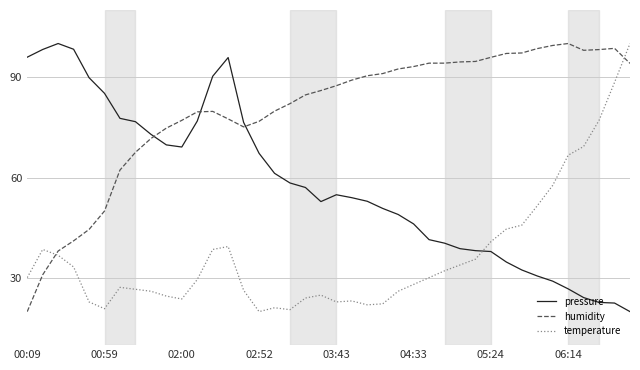

Which series has the largest total across all categories?

humidity